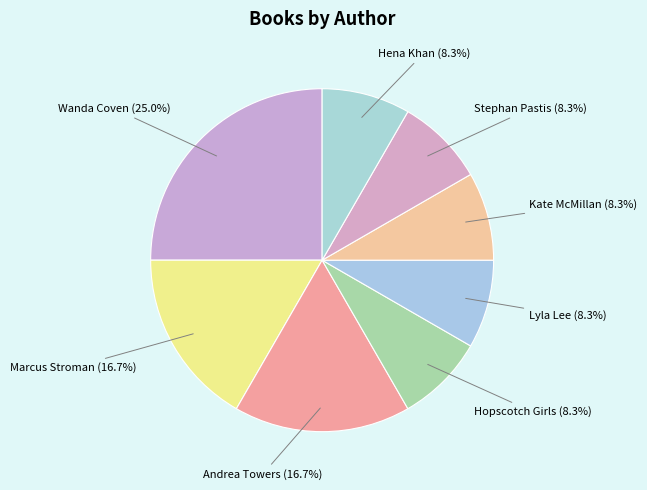

What is the smallest slice in the pie chart?

Hopscotch Girls